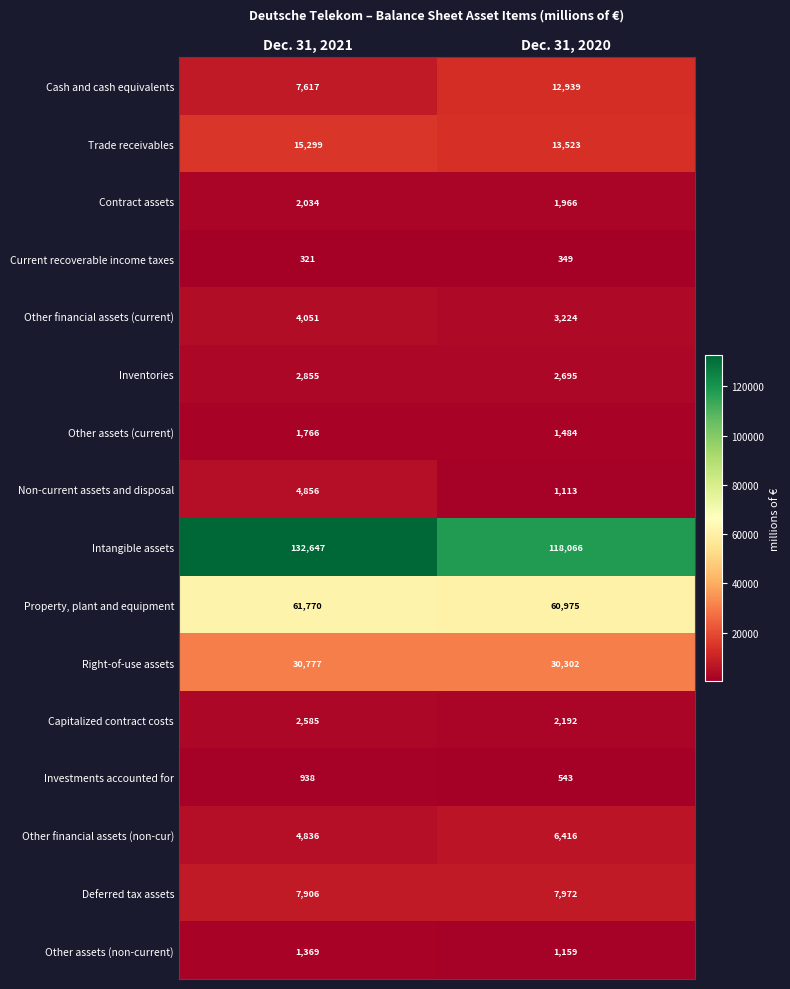

What is the spread (max minus min) of values at Dec. 31, 2021?

132326